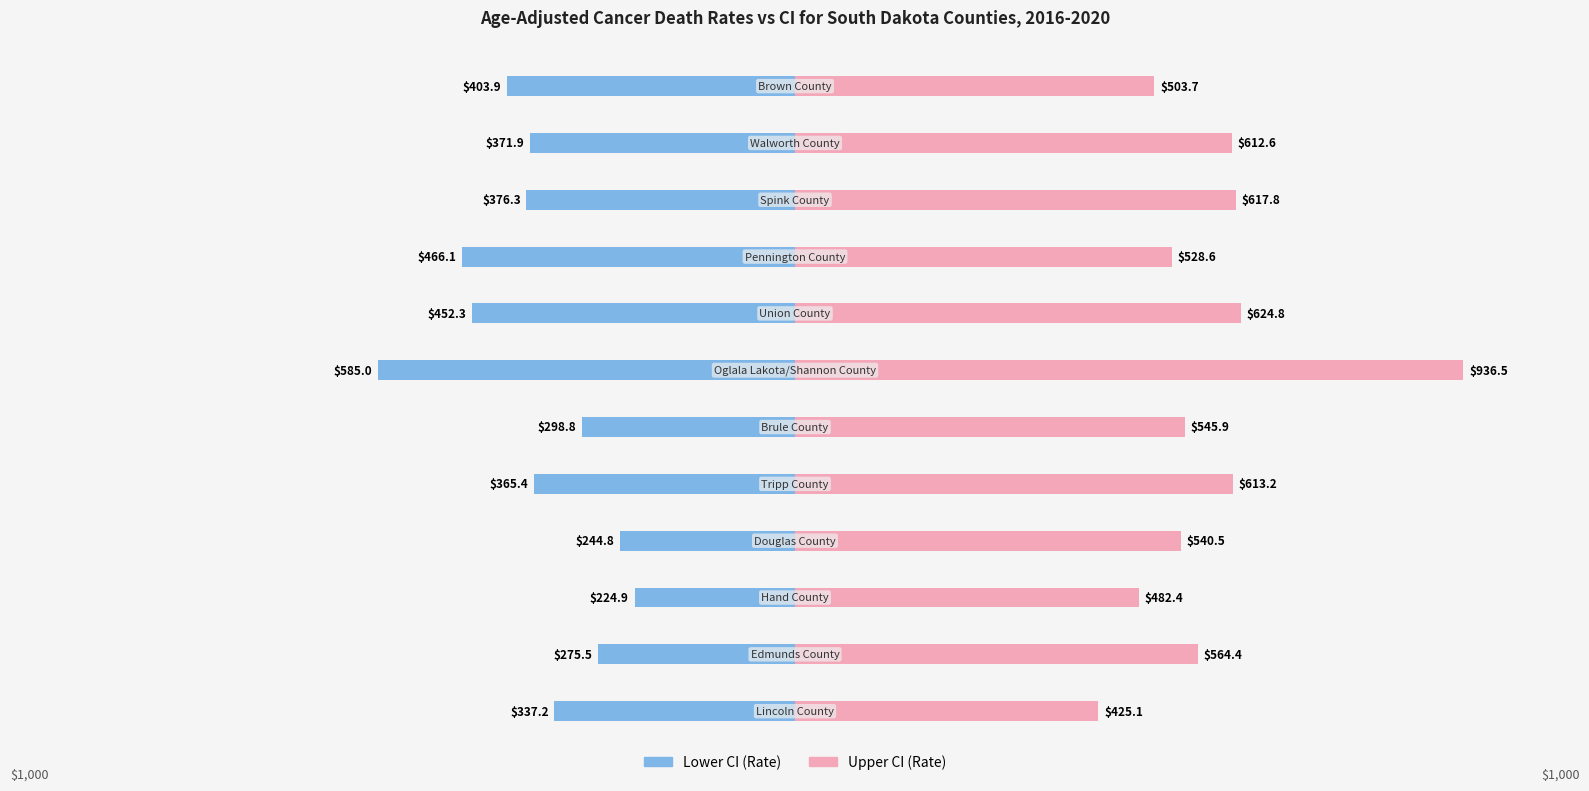

What are all the series names shown in the legend?

Lower CI (Rate), Upper CI (Rate)